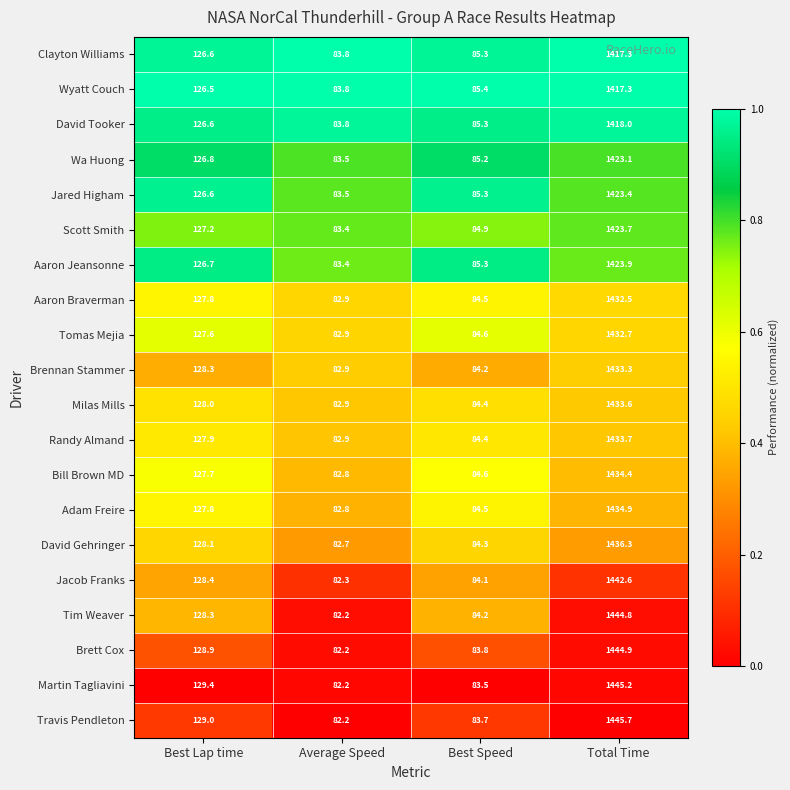

What is the total value across all series at Total Time?

28641.3